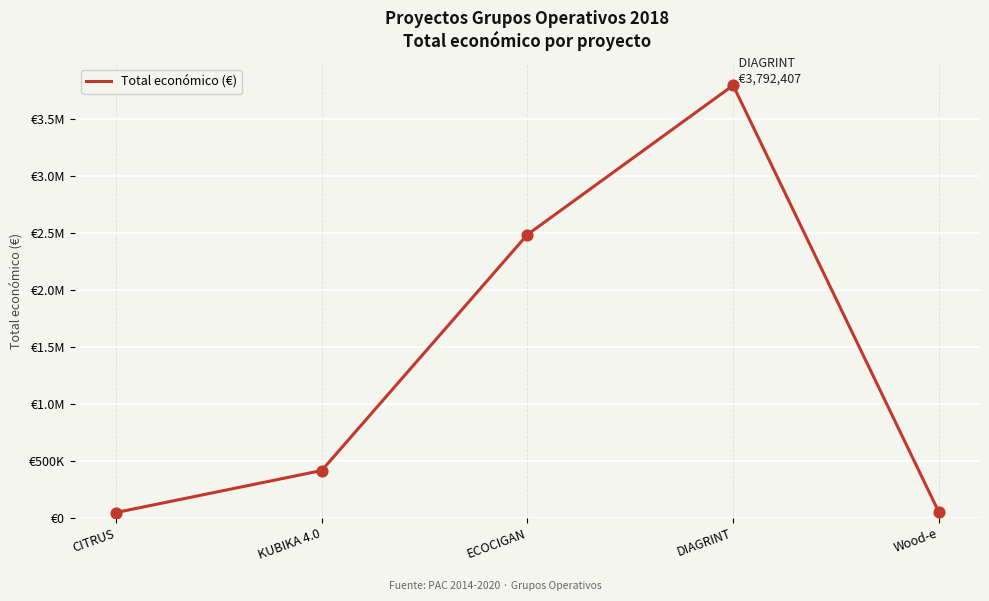

What is the change in value from KUBIKA 4.0 to Wood-e?

-365038